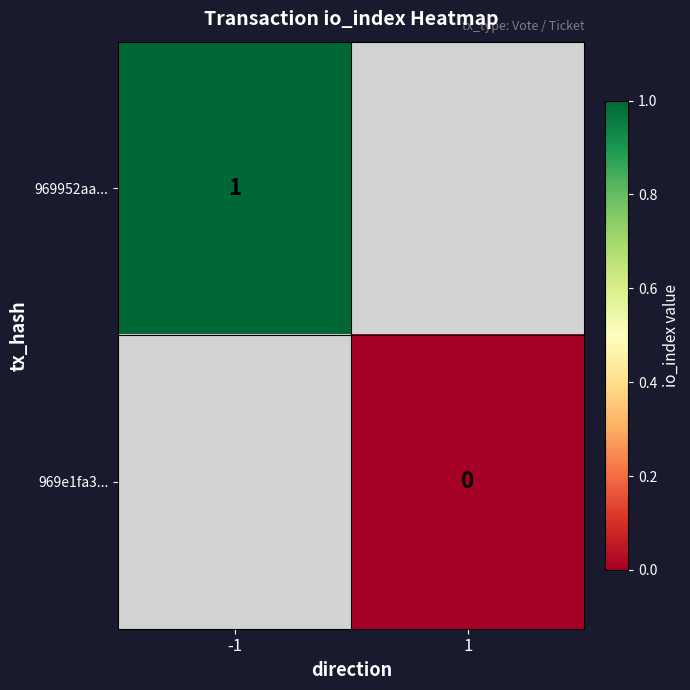

Is it true that 969952aa... equals 1 at -1?

True